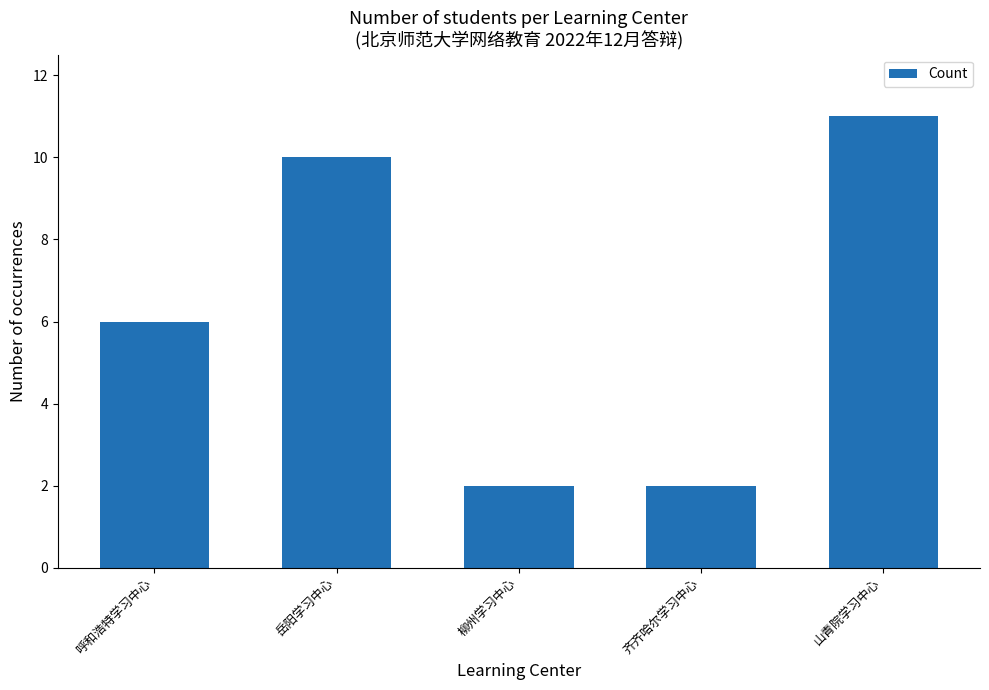

How many bars are there in total?

5